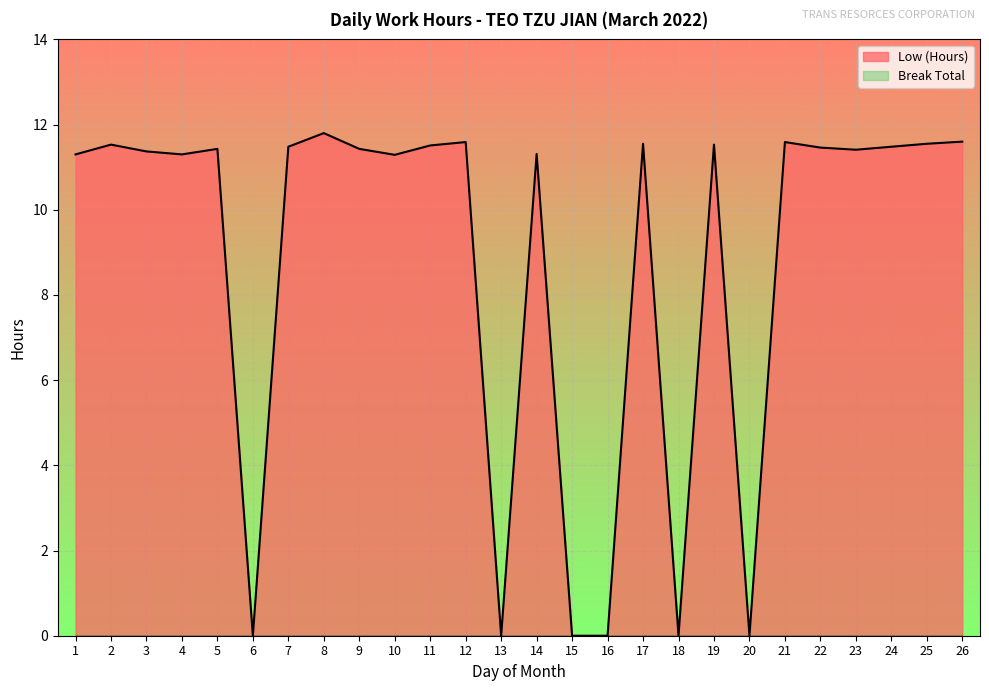

What is the average value?

8.8